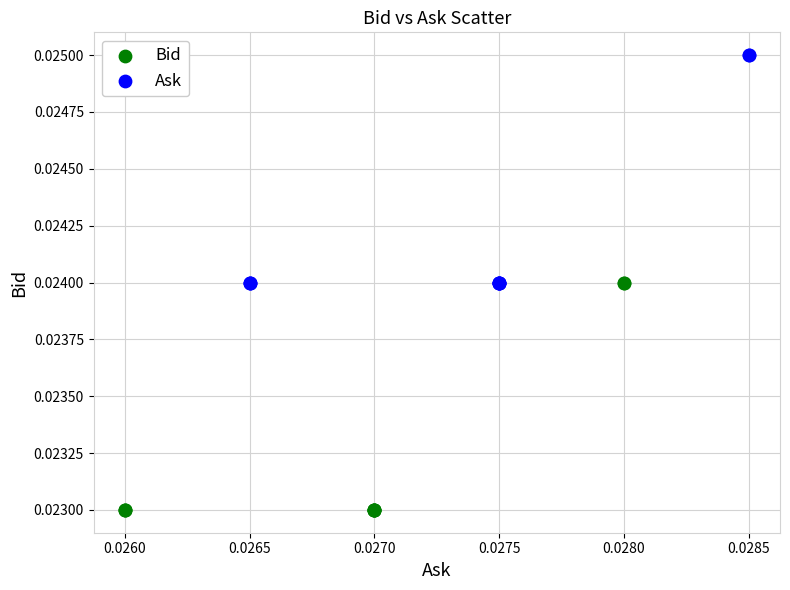

Which series contains the highest Y value?

Ask